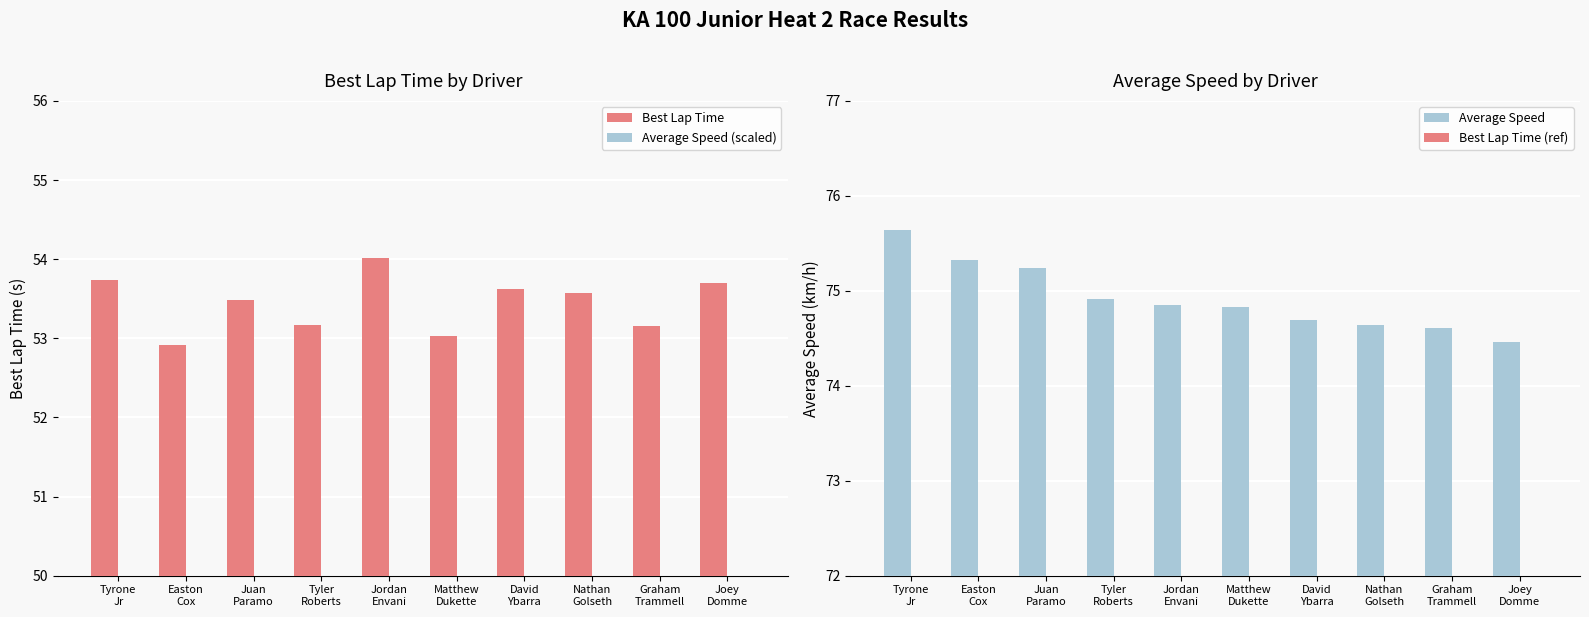

What is the sum of all Best Lap Time values?

534.4